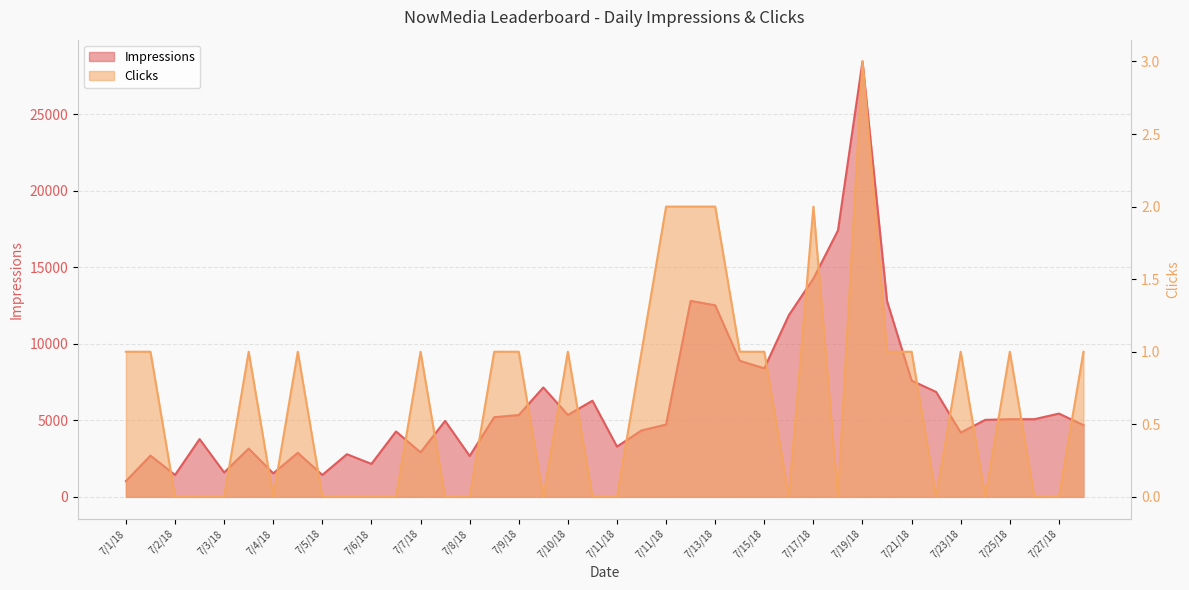

Is the value of Impressions at 7/16/18 greater than the value of Clicks at 7/25/18?

Yes